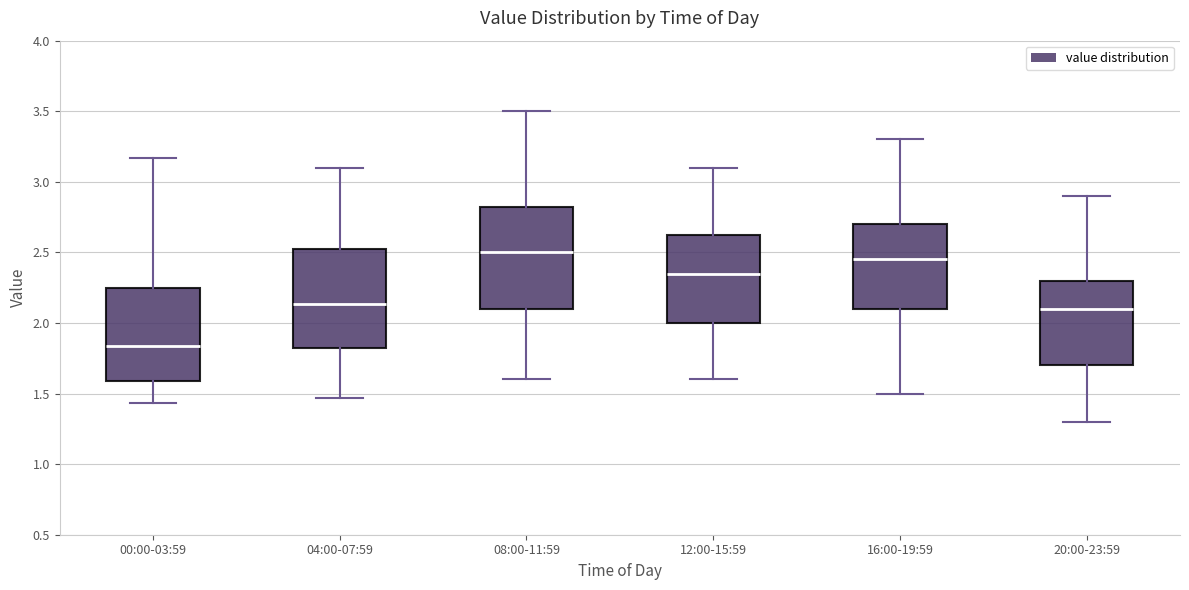

Reading left to right, transcribe this box plot: for each box, give where its median line is, the range the box spans, and where its two whiskers end, as read against the y-axis. The values are not printed on the chart, so give them approximately, as read against the axis.

00:00-03:59: median 1.85, box 1.60 to 2.25, whiskers 1.45 to 3.15
04:00-07:59: median 2.15, box 1.80 to 2.55, whiskers 1.45 to 3.10
08:00-11:59: median 2.50, box 2.10 to 2.85, whiskers 1.60 to 3.50
12:00-15:59: median 2.35, box 2.00 to 2.65, whiskers 1.60 to 3.10
16:00-19:59: median 2.45, box 2.10 to 2.70, whiskers 1.50 to 3.30
20:00-23:59: median 2.10, box 1.70 to 2.30, whiskers 1.30 to 2.90